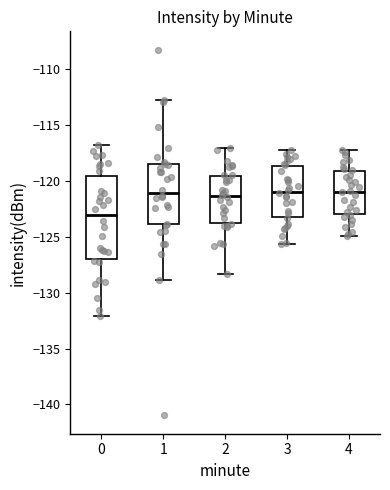

Reading left to right, transcribe this box plot: for each box, give where its median line is, the range the box spans, and where its two whiskers end, as read against the y-axis. The values are not printed on the chart, so give them approximately, as read against the axis.

0: median -123.0, box -127.0 to -119.5, whiskers -132.0 to -117.0
1: median -121.0, box -124.0 to -118.5, whiskers -129.0 to -112.5
2: median -121.5, box -124.0 to -119.5, whiskers -128.5 to -117.0
3: median -121.0, box -123.0 to -118.5, whiskers -125.5 to -117.0
4: median -121.0, box -123.0 to -119.0, whiskers -125.0 to -117.0